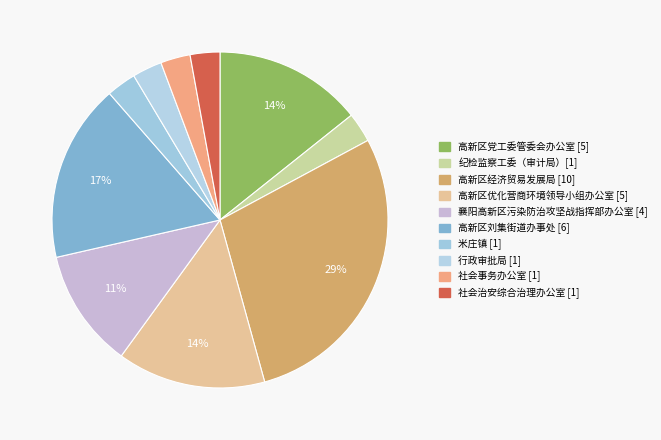

The 高新区党工委管委会办公室 [5] slice represents 26% of the pie. True or false?

False